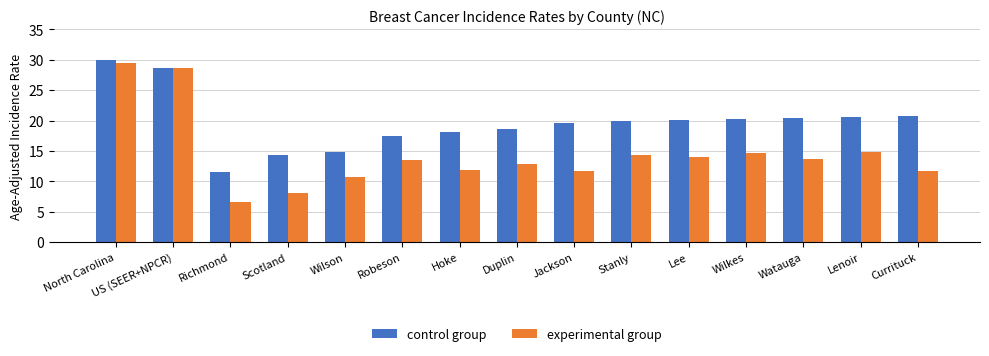

What is the sum of all control group values?

295.2